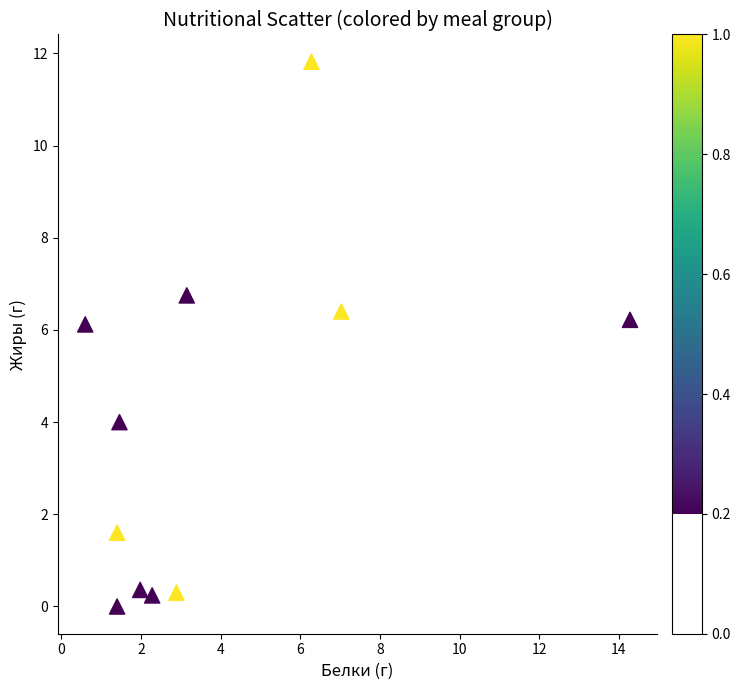

What is the range of Y values (max minus min)?

11.8